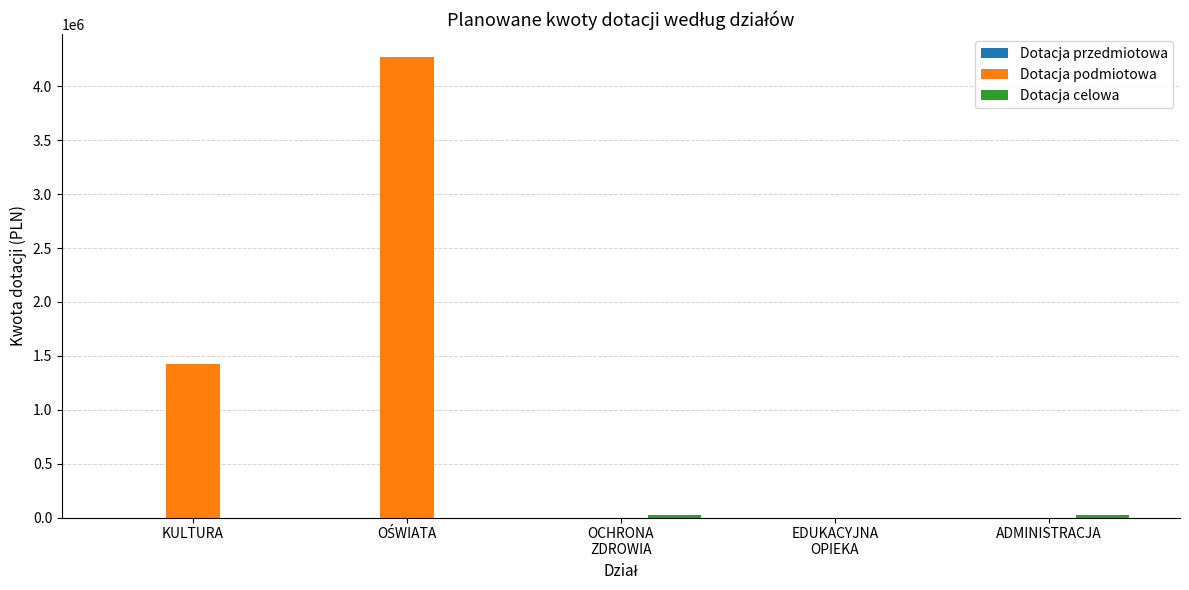

What is the maximum value shown in the chart?

4270195